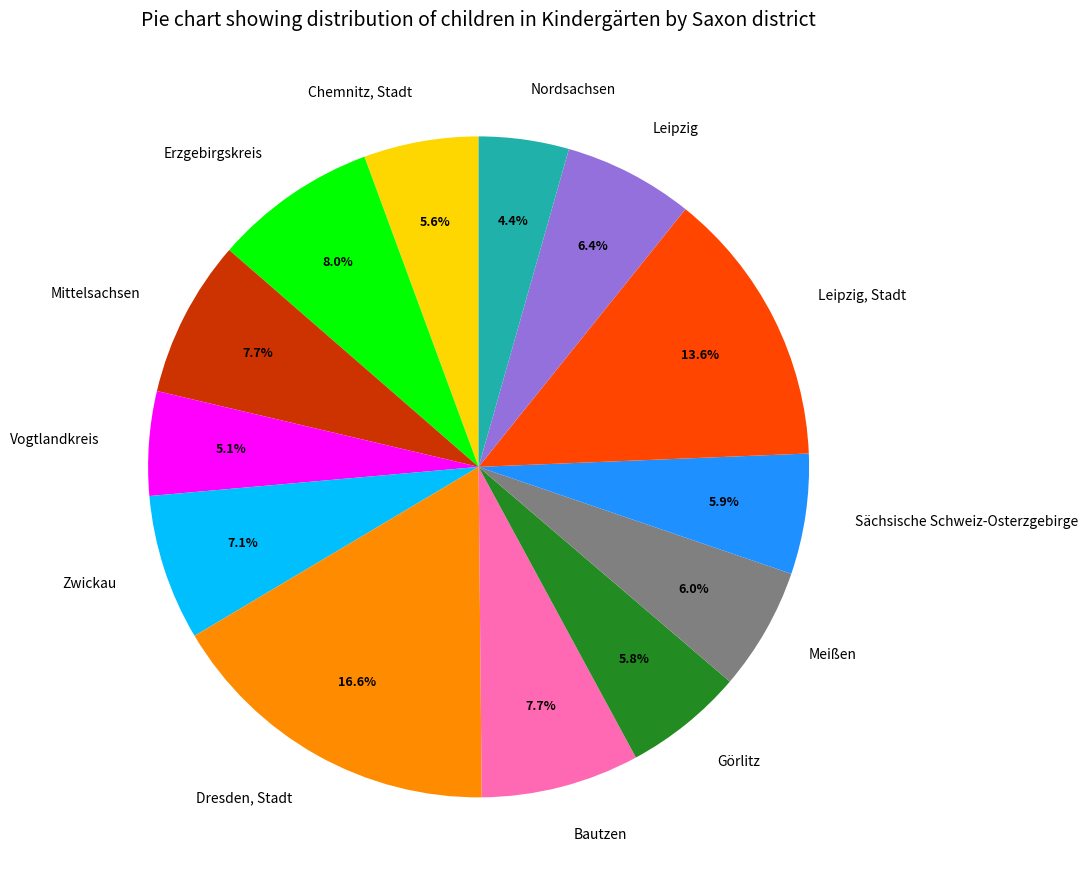

The Nordsachsen slice represents 4% of the pie. True or false?

True